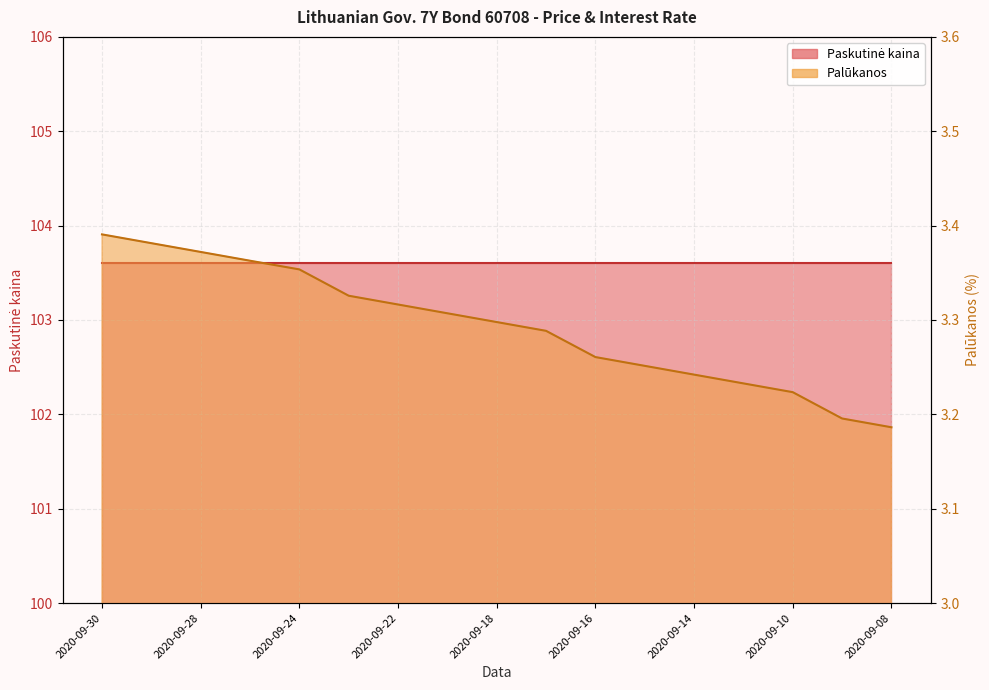

Between 2020-09-08 and 2020-09-29, which is larger?

2020-09-29